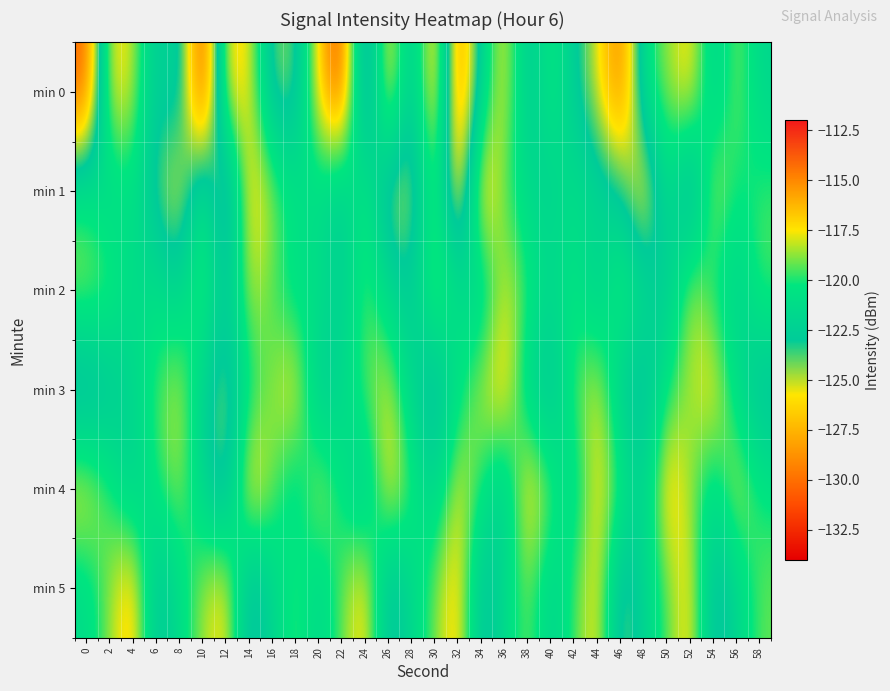

Reading left to right, what are all the values shown in this chart?

min 0: 0=-130.6	2=-116.9	4=-118.0	6=-123.5	8=-121.0	10=-132.5	12=-116.8	14=-117.2	16=-124.3	18=-124.2	20=-116.7	22=-112.8	24=-126.8	26=-115.9	28=-123.8	30=-114.9	32=-129.9	34=-121.7	36=-117.1	38=-123.4	40=-119.8	42=-122.7	44=-125.3	46=-129.9	48=-120.4	50=-118.8	52=-116.8	54=-122.5	56=-118.5	58=-121.8
min 1: 0=-120.2	2=-122.0	4=-120.6	6=-123.8	8=-126.1	10=-119.6	12=-126.7	14=-116.7	16=-118.5	18=-120.6	20=-121.2	22=-123.0	24=-119.6	26=-124.8	28=-125.1	30=-118.6	32=-127.7	34=-115.7	36=-119.5	38=-121.6	40=-122.2	42=-121.0	44=-121.6	46=-122.8	48=-127.1	50=-120.6	52=-125.7	54=-117.7	56=-120.5	58=-119.6
min 2: 0=-118.5	2=-119.2	4=-121.3	6=-120.8	8=-122.1	10=-118.7	12=-123.4	14=-117.9	16=-119.6	18=-121.2	20=-120.5	22=-122.8	24=-119.1	26=-121.7	28=-123.0	30=-118.3	32=-120.9	34=-122.4	36=-117.6	38=-119.8	40=-121.5	42=-120.2	44=-122.7	46=-118.9	48=-121.1	50=-123.3	52=-117.8	54=-120.6	56=-122.2	58=-119.4
min 3: 0=-125.1	2=-123.4	4=-121.8	6=-119.6	8=-117.9	10=-122.3	12=-124.7	14=-120.5	16=-118.8	18=-116.9	20=-123.2	22=-121.6	24=-119.3	26=-117.7	28=-122.1	30=-124.5	32=-120.8	34=-118.2	36=-116.5	38=-121.9	40=-123.7	42=-119.4	44=-117.6	46=-122.8	48=-124.2	50=-120.1	52=-118.5	54=-116.8	56=-121.4	58=-123.9
min 4: 0=-117.2	2=-119.8	4=-122.4	6=-120.1	8=-118.5	10=-121.9	12=-124.6	14=-116.3	16=-119.0	18=-121.7	20=-117.8	22=-120.5	24=-123.1	26=-116.9	28=-119.6	30=-122.3	32=-117.4	34=-120.1	36=-122.8	38=-116.5	40=-119.2	42=-121.9	44=-117.0	46=-119.7	48=-122.4	50=-116.1	52=-118.8	54=-121.5	56=-117.6	58=-120.3
min 5: 0=-121.4	2=-118.7	4=-116.1	6=-123.8	8=-121.2	10=-118.5	12=-116.9	14=-124.6	16=-122.0	18=-119.3	20=-121.9	22=-119.2	24=-116.6	26=-124.3	28=-121.7	30=-119.0	32=-116.4	34=-124.1	36=-121.5	38=-118.8	40=-122.3	42=-119.6	44=-117.0	46=-124.7	48=-122.1	50=-119.4	52=-116.8	54=-124.5	56=-121.9	58=-119.2